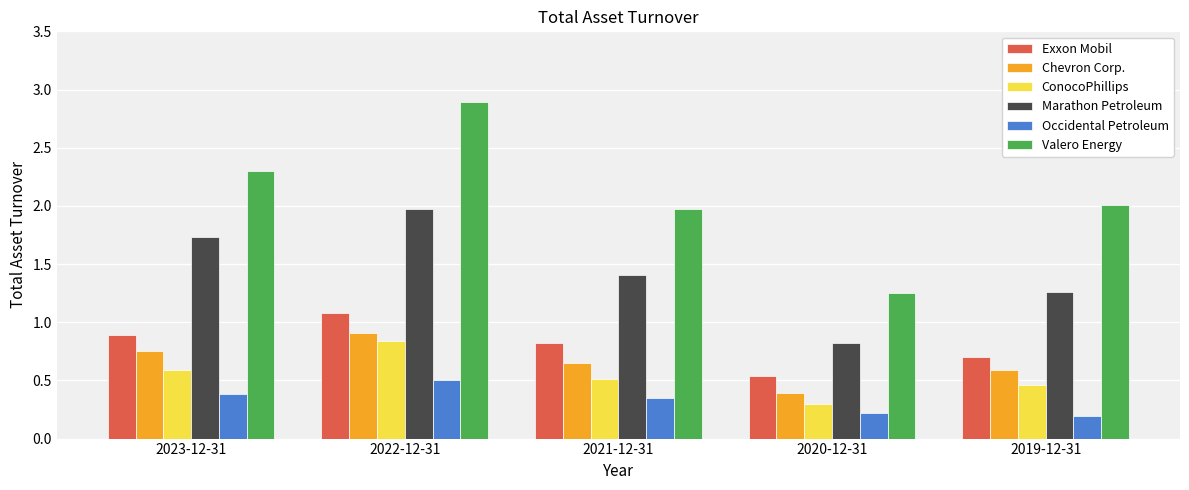

What is the label of the 5th bar from the right?

2023-12-31